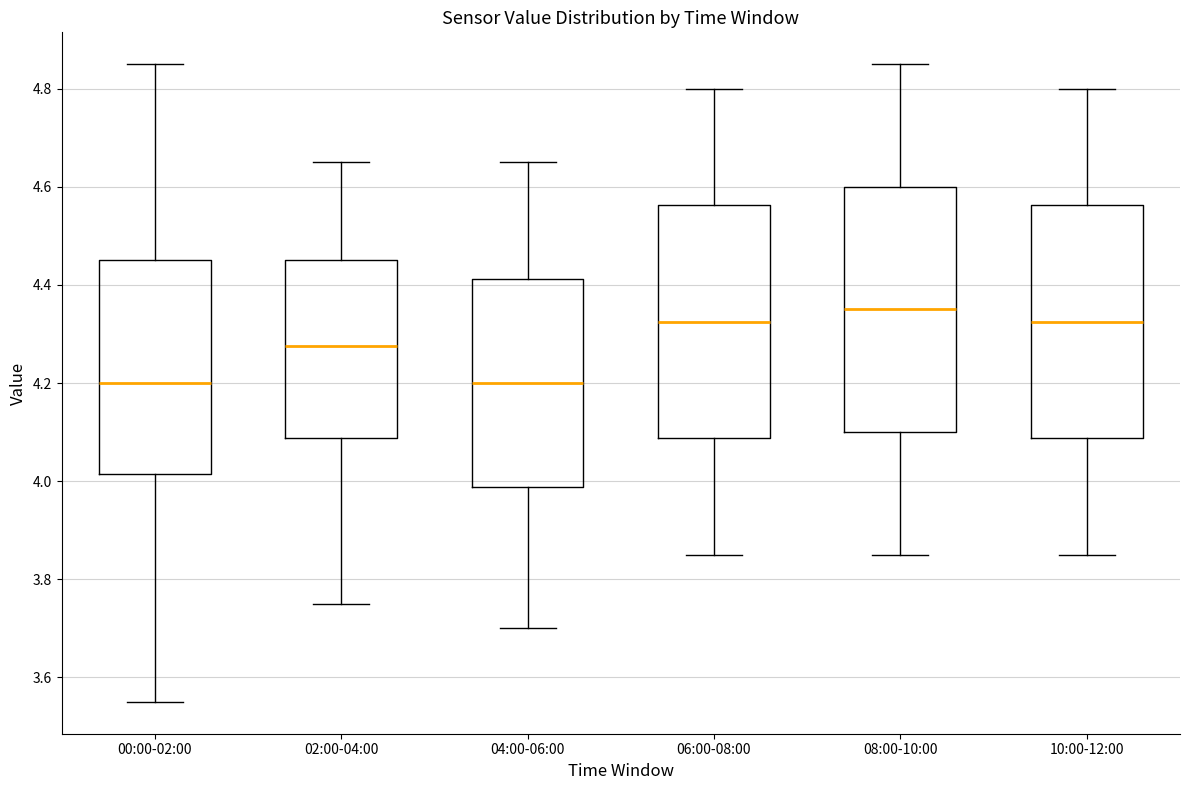

Where does the median line of the box for 02:00-04:00 sit on the y-axis? The values are not printed on the chart, so give them approximately, as read against the axis.

4.28